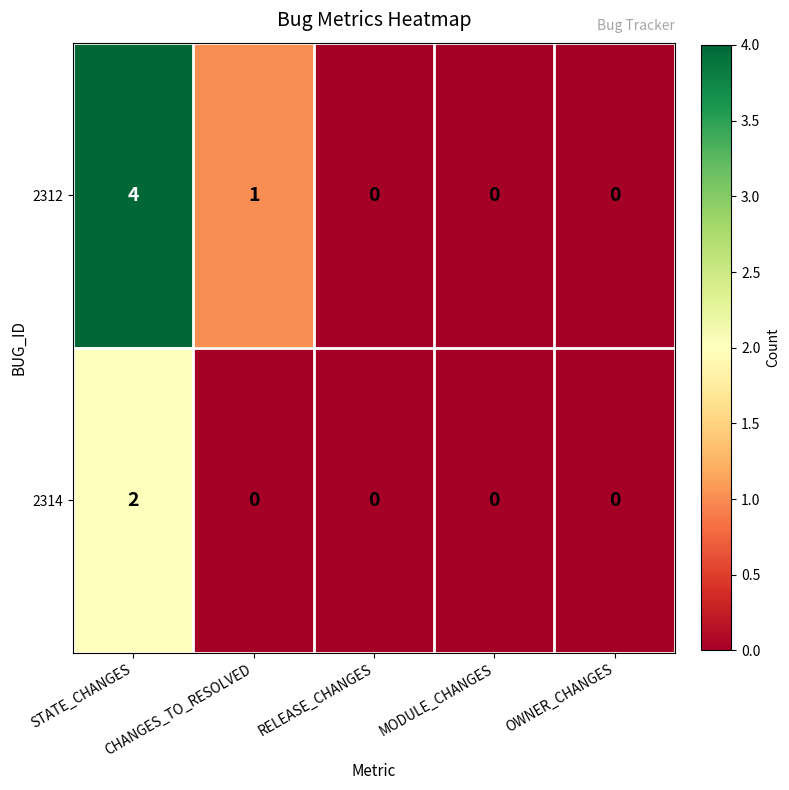

At how many categories does at least one series exceed 2?

1